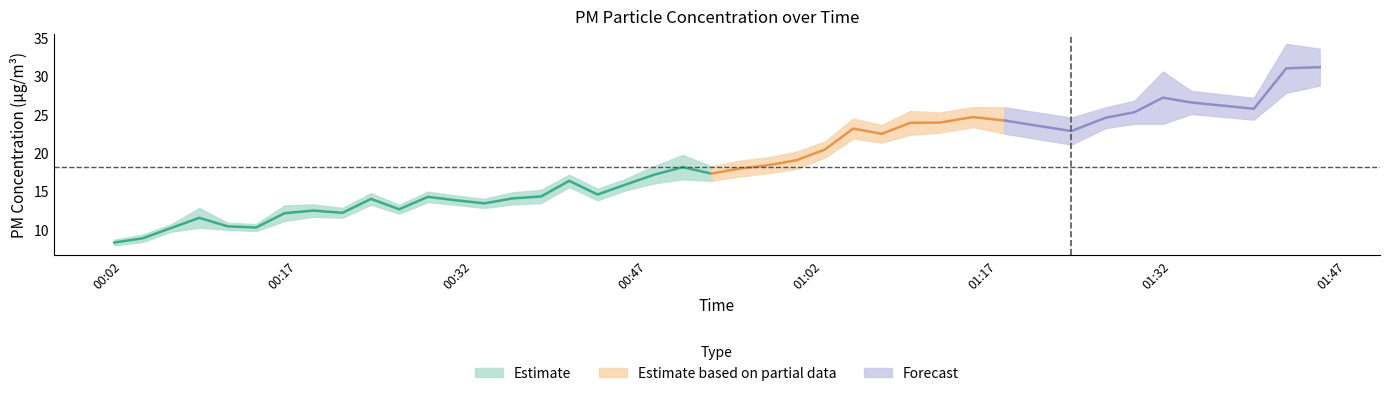

Reading left to right, extract all data points from this chart.

P1: 0=8.7	1=9.4	2=10.7	3=12.9	4=10.9	5=10.8	6=13.2	7=13.3	8=12.9	9=14.8	10=13.3	11=15.0	12=14.5	13=14.1	14=14.9	15=15.2	16=17.2	17=15.4	18=16.7	19=18.3	20=19.8	21=18.3	22=19.0	23=19.5	24=20.2	25=21.5	26=24.5	27=23.7	28=25.5	29=25.3	30=26.0	31=26.0	32=24.6	33=26.0	34=26.8	35=30.6	36=28.1	37=27.2	38=34.2	39=33.6
P2: 0=8.0	1=8.4	2=9.8	3=10.3	4=10.0	5=9.9	6=11.2	7=11.7	8=11.6	9=13.3	10=12.1	11=13.6	12=13.3	13=12.9	14=13.3	15=13.5	16=15.6	17=13.9	18=15.2	19=16.1	20=16.6	21=16.4	22=17.0	23=17.4	24=18.0	25=19.4	26=21.9	27=21.4	28=22.4	29=22.7	30=23.4	31=22.5	32=21.1	33=23.3	34=23.8	35=23.8	36=25.1	37=24.4	38=27.9	39=28.8